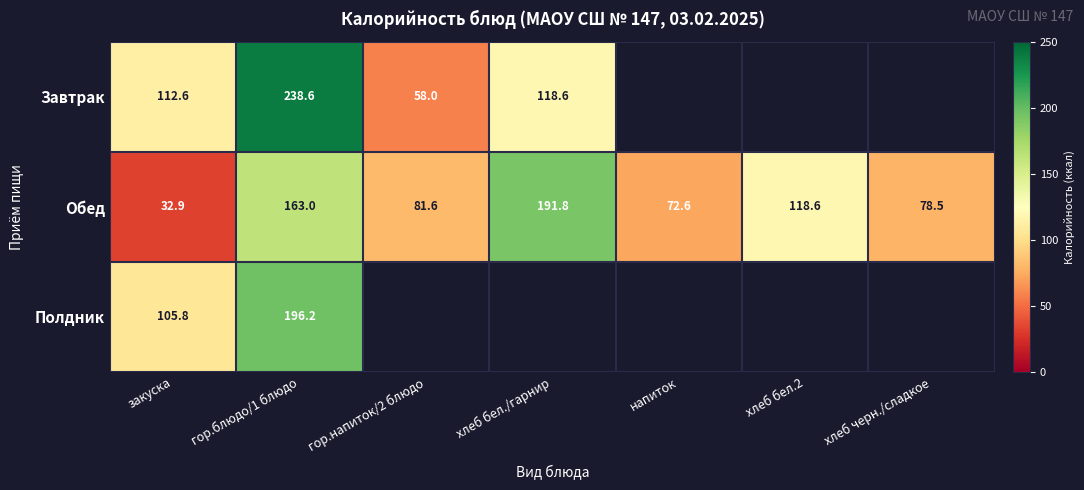

What is the sum of the Обед values at гор.напиток/2 блюдо and хлеб черн./сладкое?

160.1